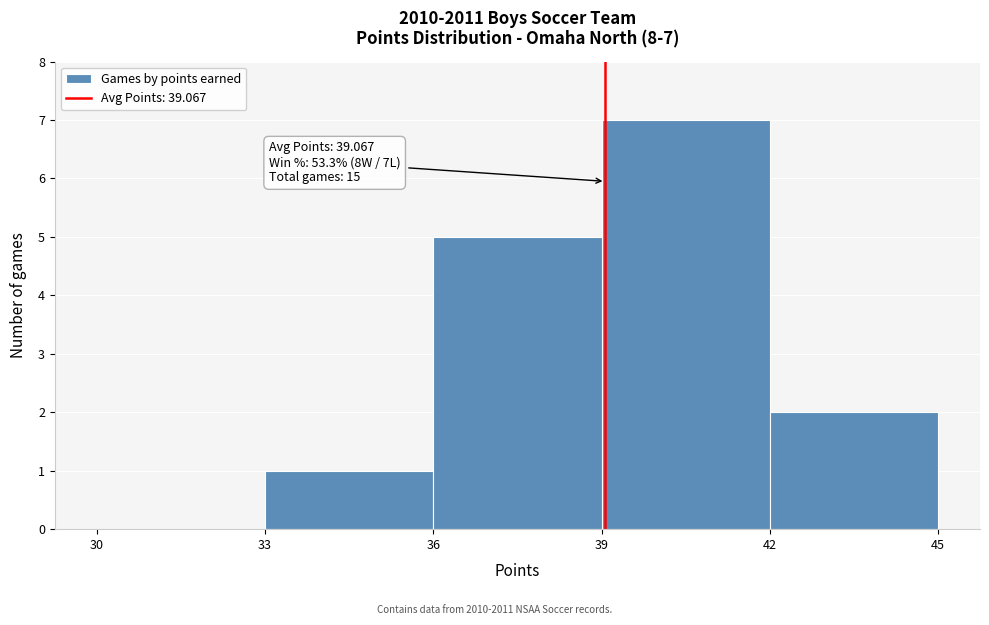

Which range on the x-axis has the tallest bar?

39 to 42